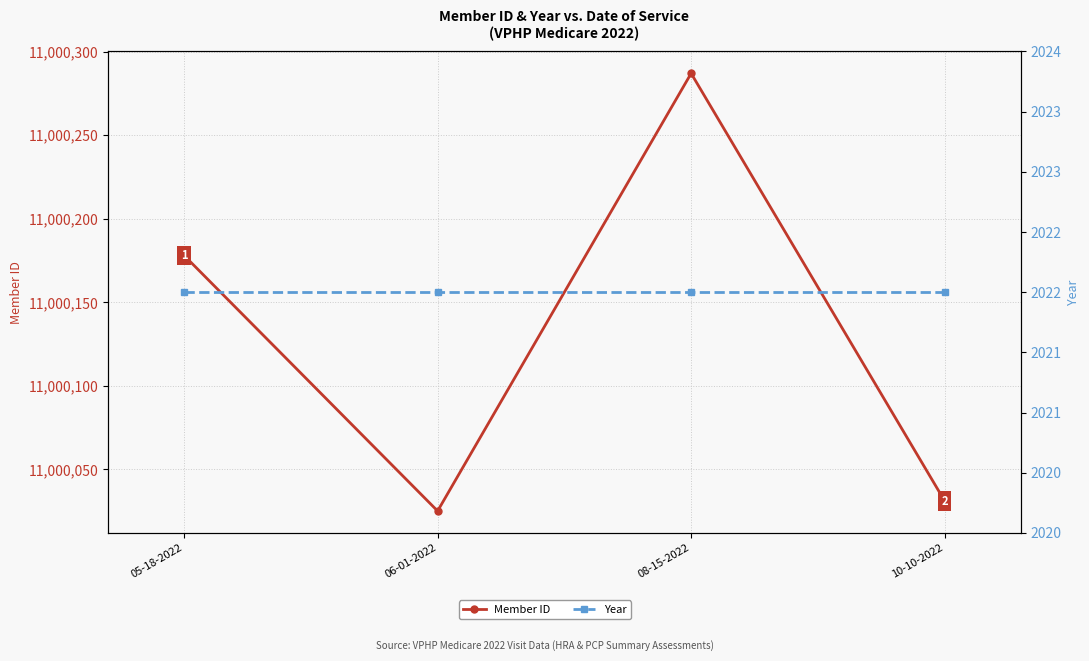

Reading left to right, extract all data points from this chart.

Member ID: 11000178	11000025	11000287	11000031
Year: 2022	2022	2022	2022